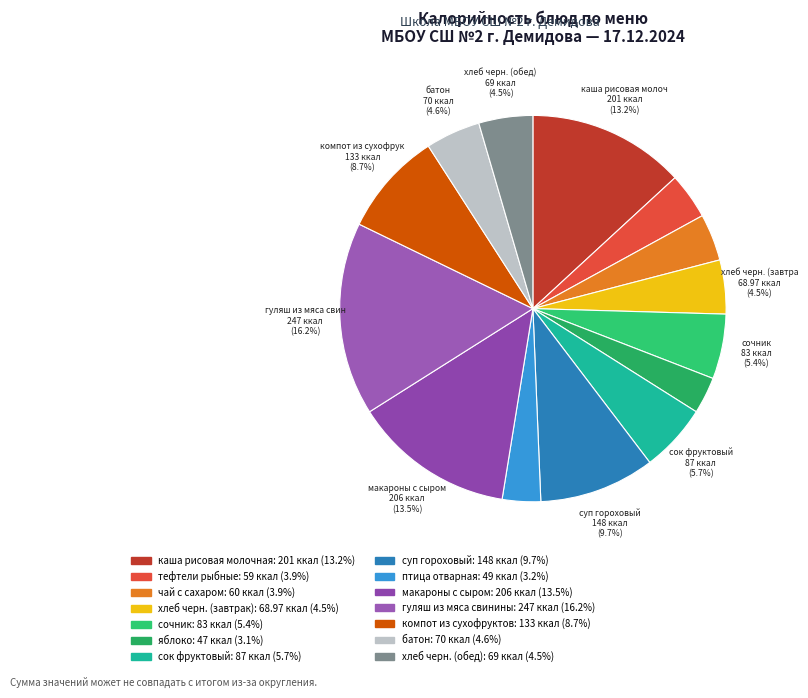

Is хлеб черн. (обед) the majority of the pie?

No